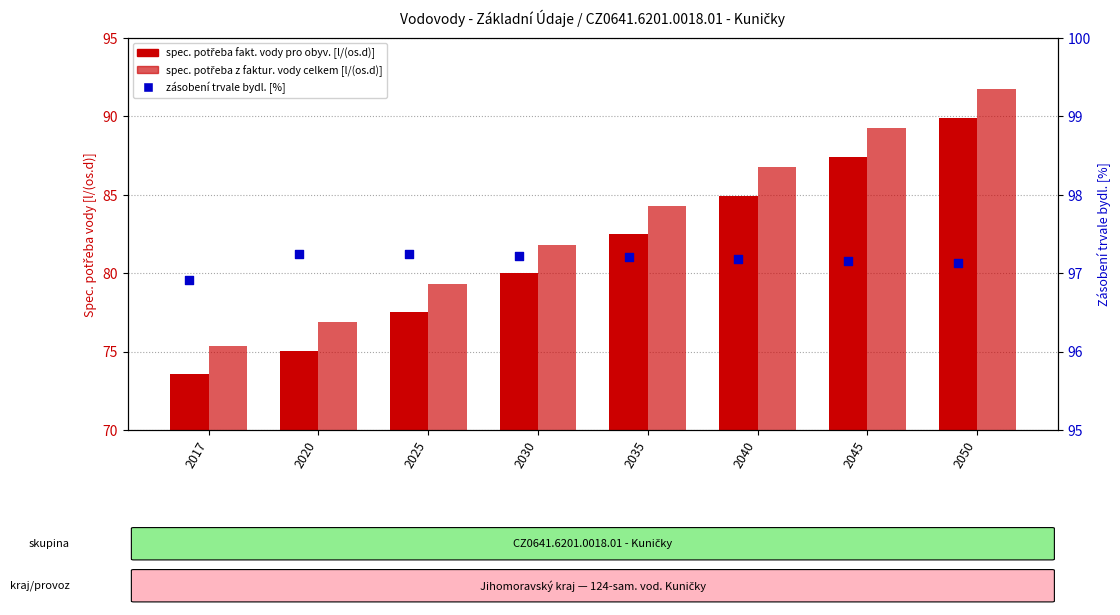

What are all the series names shown in the legend?

spec. potřeba fakt. vody pro obyv., spec. potřeba z faktur. vody celkem, zásobení trvale bydl. [%]